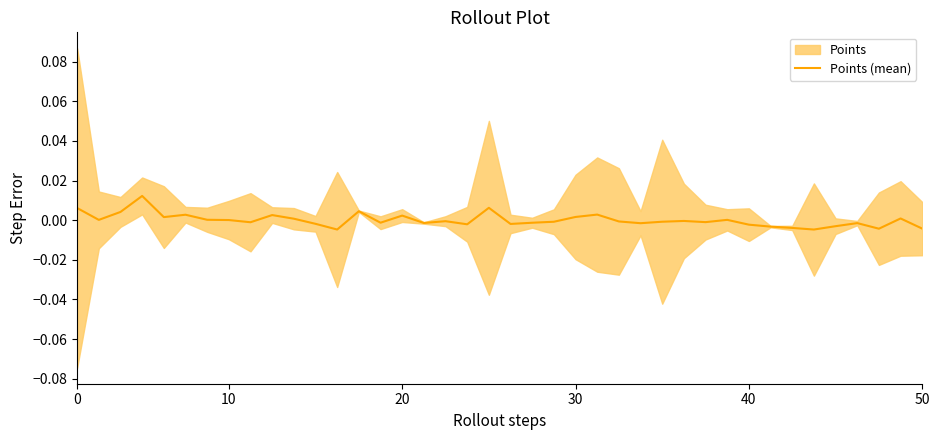

True or false: the data shows -0.0 at 22.

False